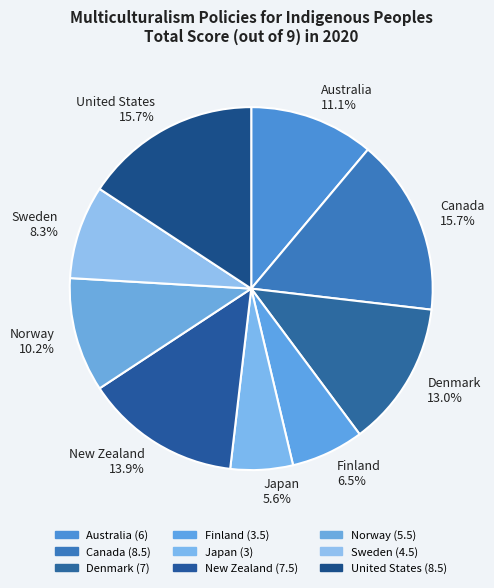

To the nearest percent, what portion does United States represent?

16%